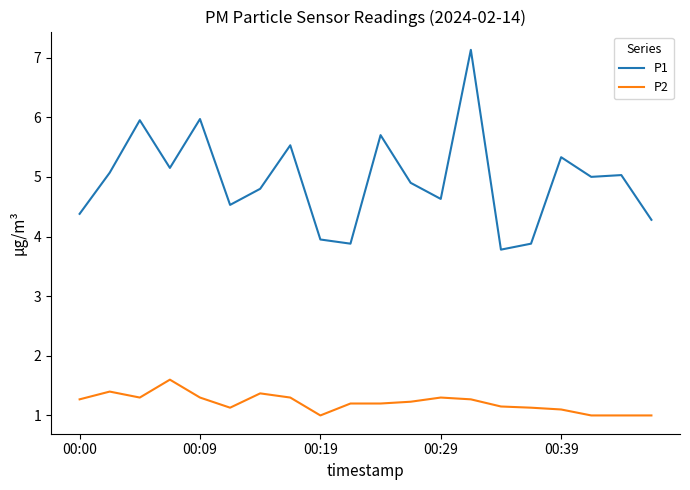

What are all the series names shown in the legend?

P1, P2